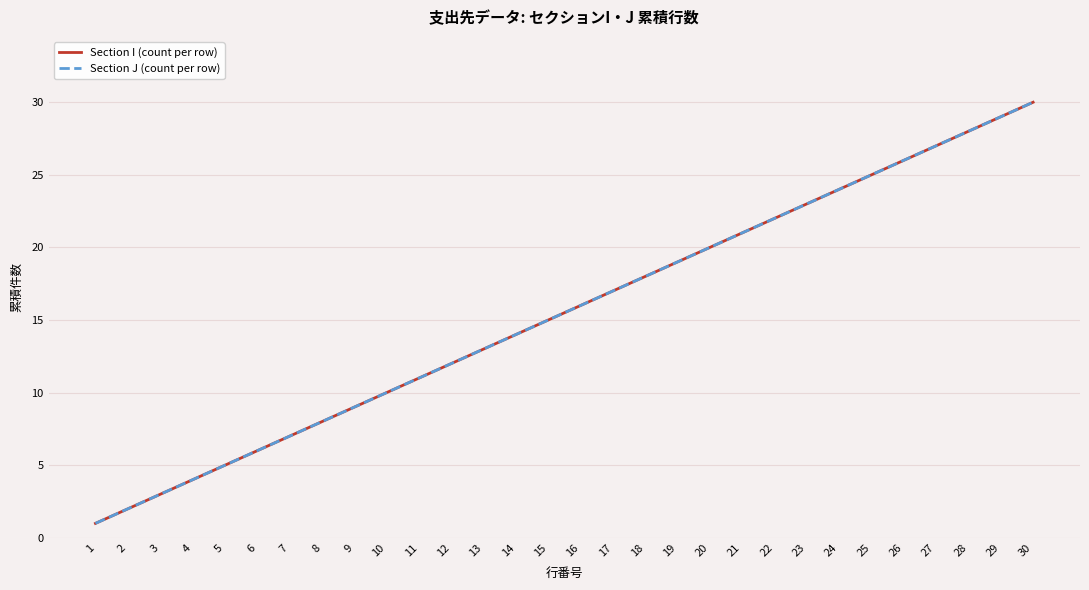

What is the sum of all Section I (count per row) values?

465